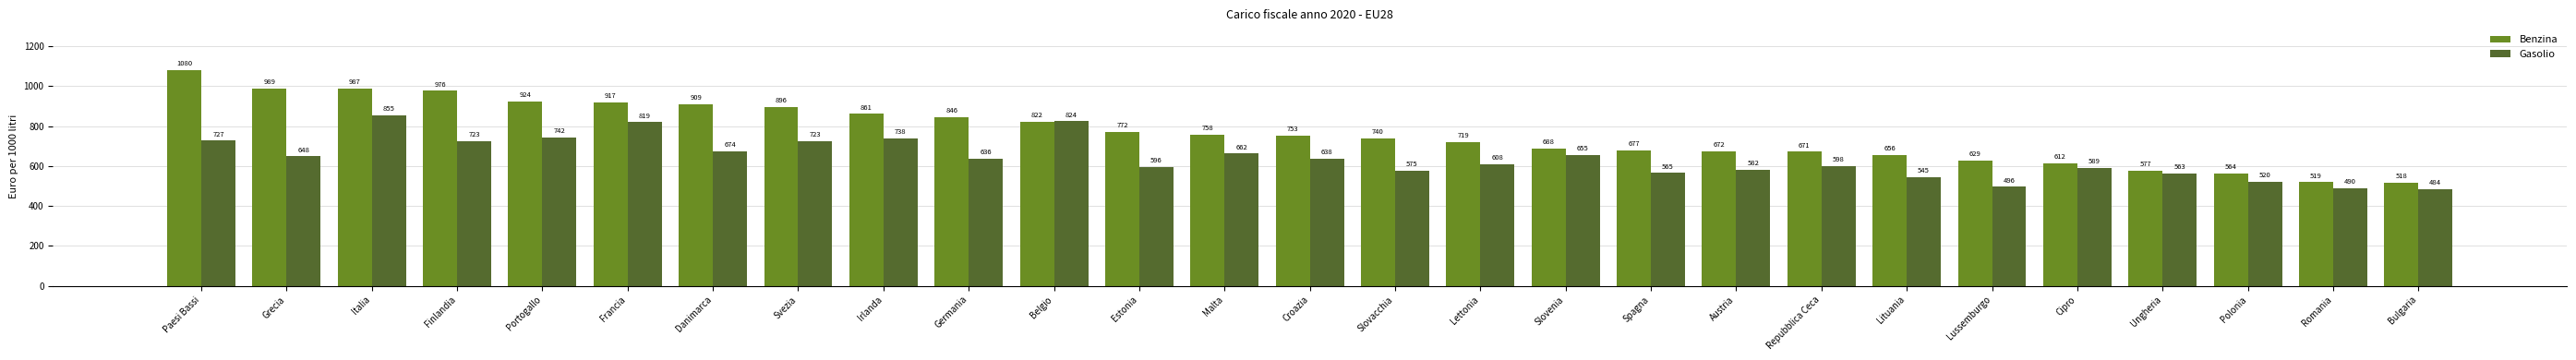

List the series in order of their peak value, highest first.

Benzina, Gasolio